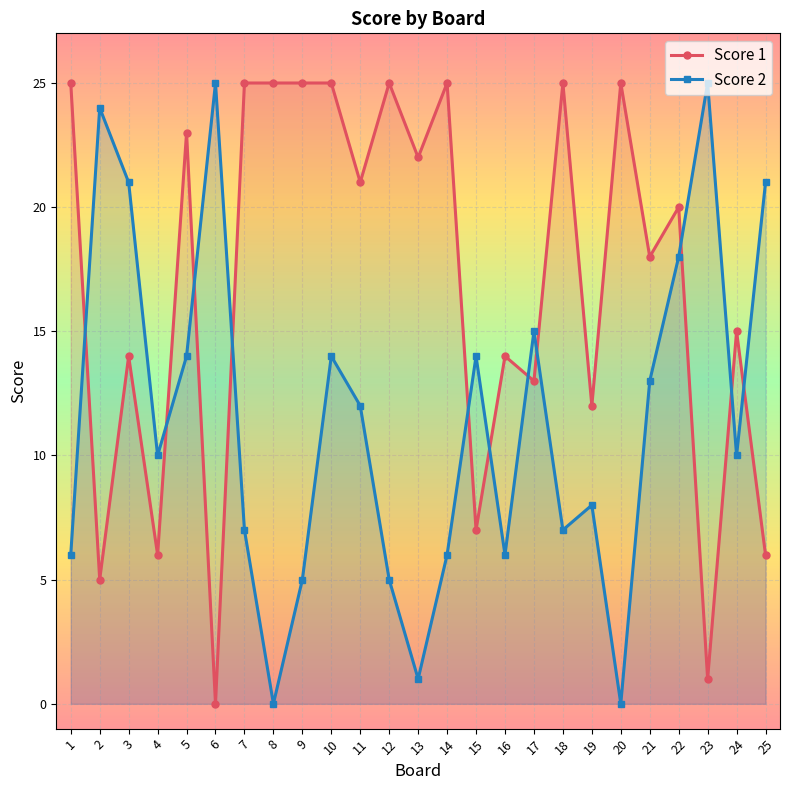

What is the value of the Score 2 point at the 19th from the left?

8